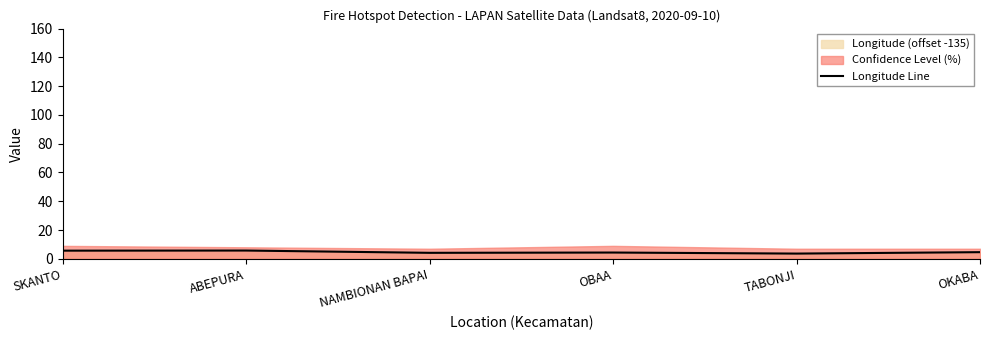

What is the difference between the values at TABONJI and ABEPURA?

2.1